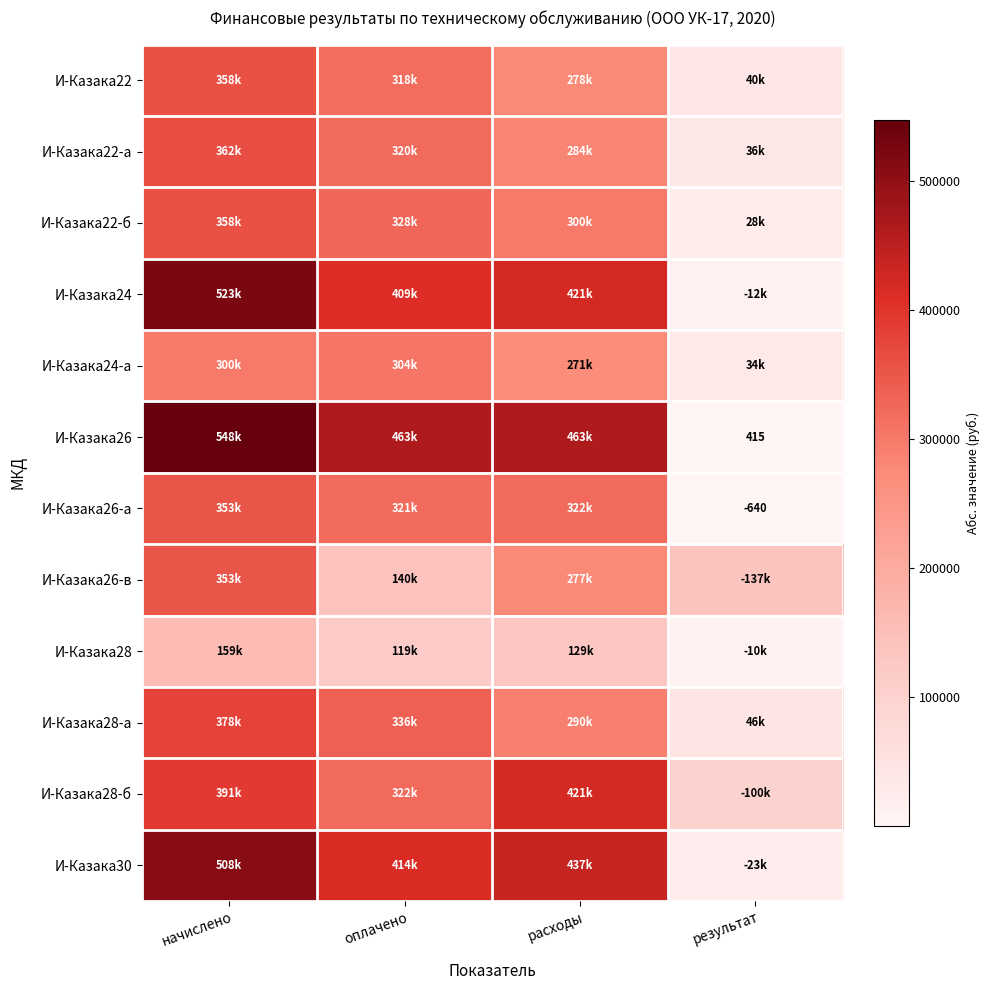

Read the И-Казака22-б value at расходы.

300015.2